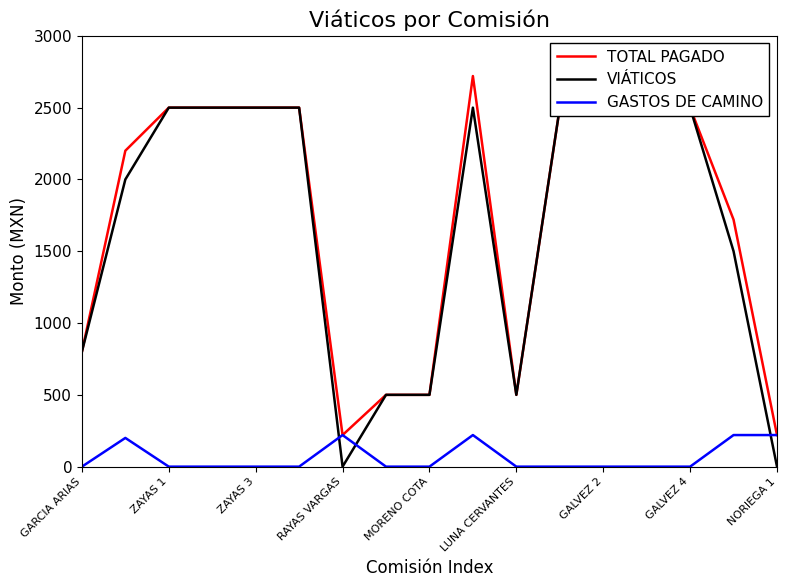

How many lines are shown in the chart?

3